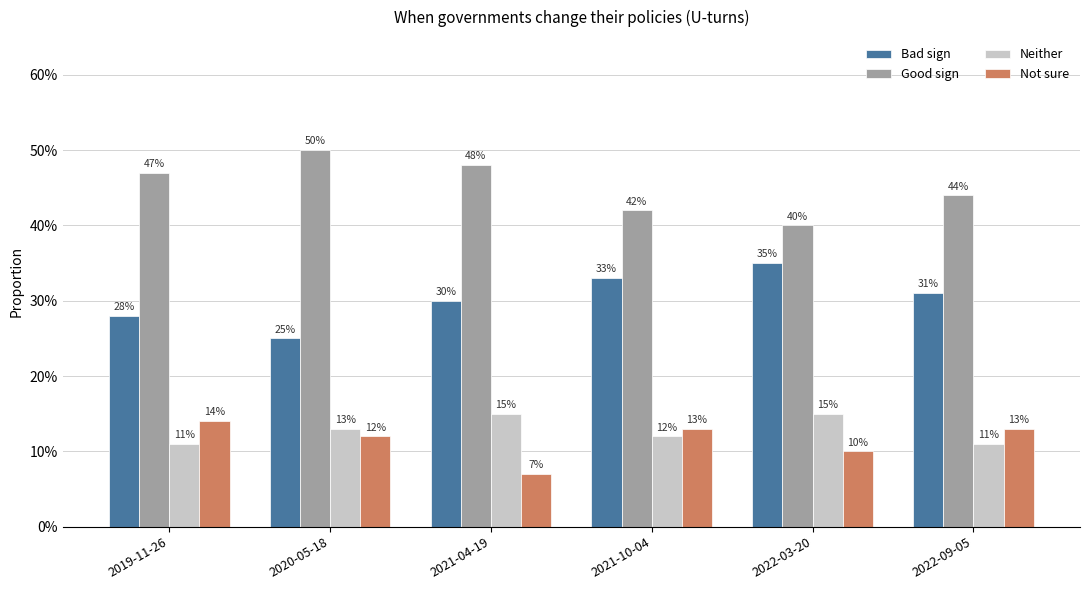

Reading left to right, what are all the values shown in this chart?

Bad sign: 2019-11-26=0.3	2020-05-18=0.2	2021-04-19=0.3	2021-10-04=0.3	2022-03-20=0.3	2022-09-05=0.3
Good sign: 2019-11-26=0.5	2020-05-18=0.5	2021-04-19=0.5	2021-10-04=0.4	2022-03-20=0.4	2022-09-05=0.4
Neither: 2019-11-26=0.1	2020-05-18=0.1	2021-04-19=0.1	2021-10-04=0.1	2022-03-20=0.1	2022-09-05=0.1
Not sure: 2019-11-26=0.1	2020-05-18=0.1	2021-04-19=0.1	2021-10-04=0.1	2022-03-20=0.1	2022-09-05=0.1